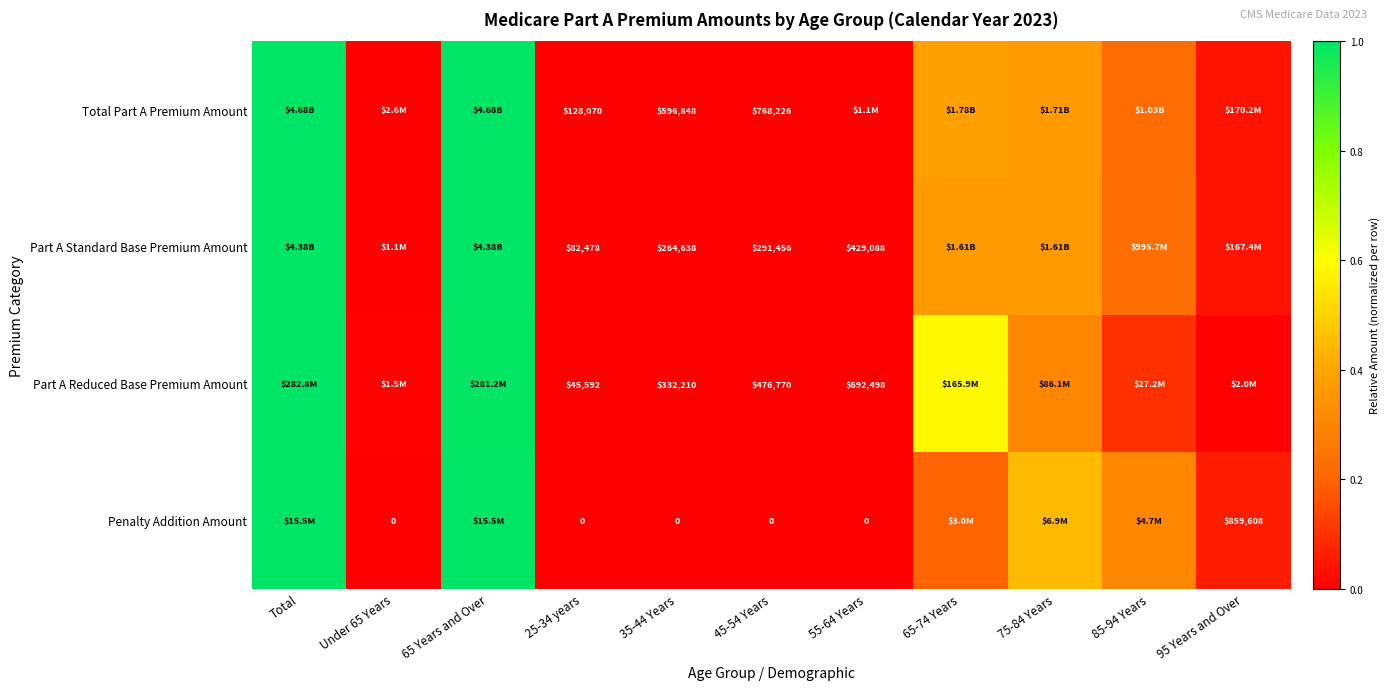

Which series has the largest range (max minus min)?

Total Part A Premium Amount